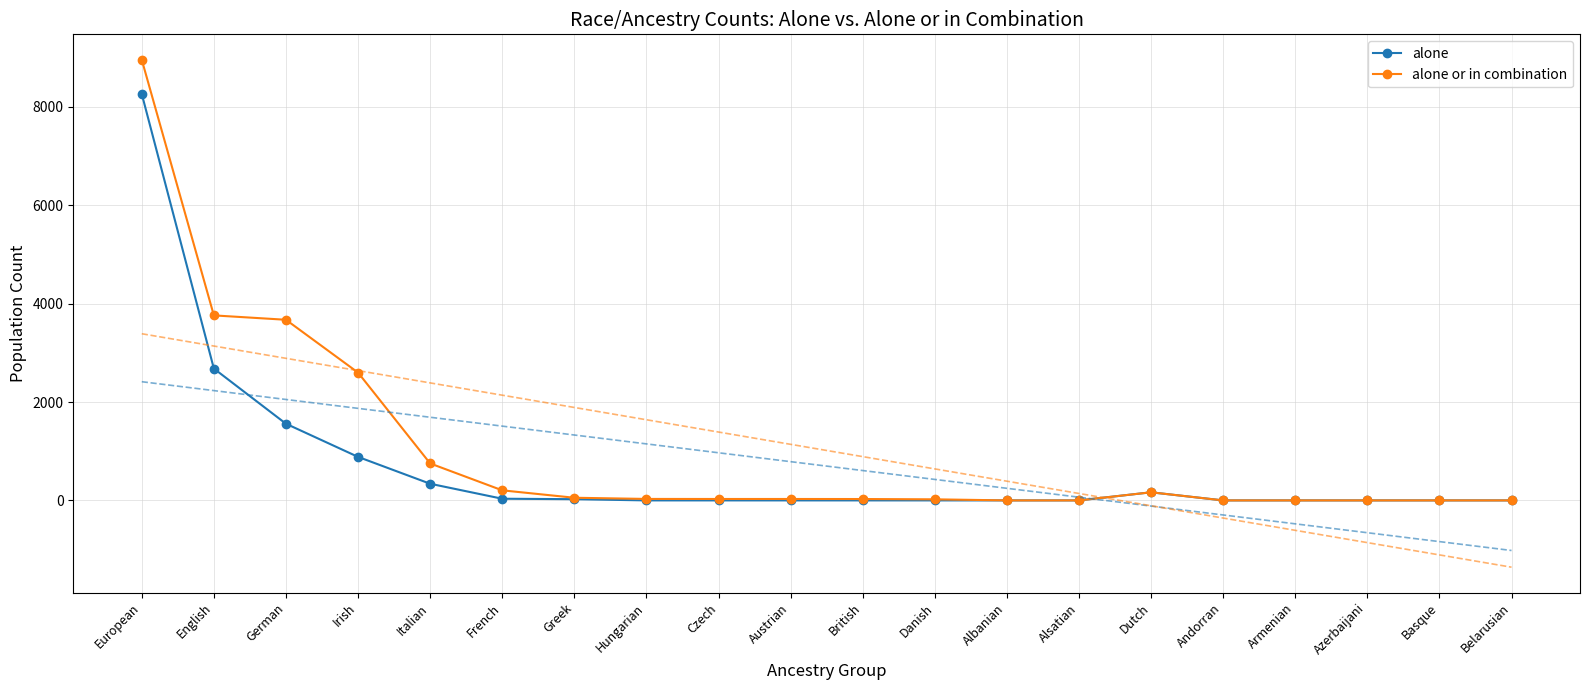

True or false: alone or in combination and alone cross at least once.

False